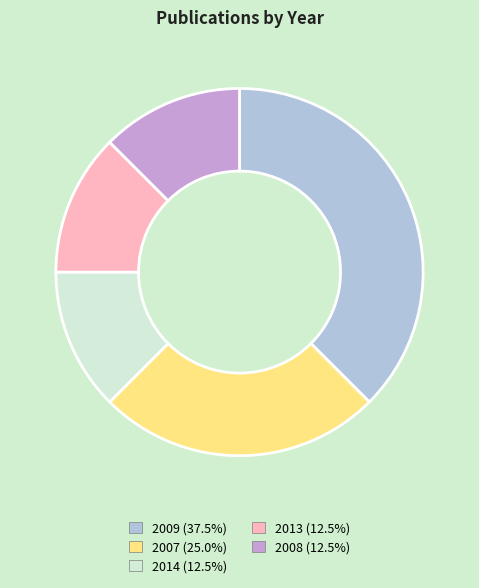

Which category has the biggest portion of the pie?

2009